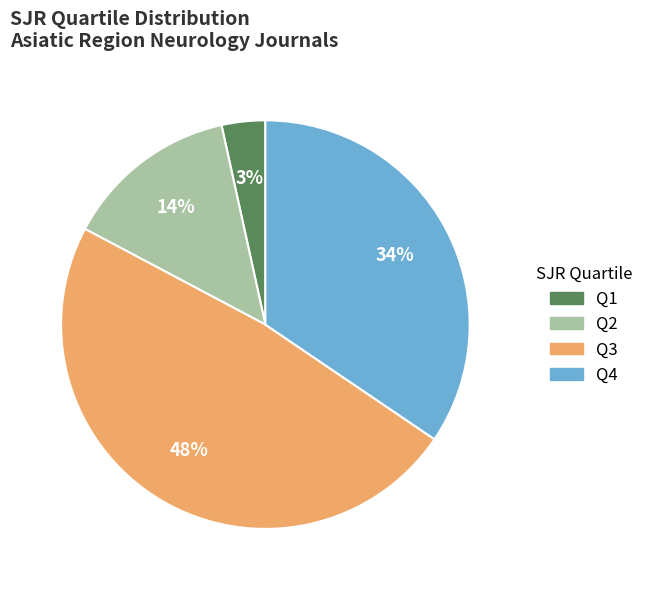

Between Q4 and Q3, which is larger?

Q3